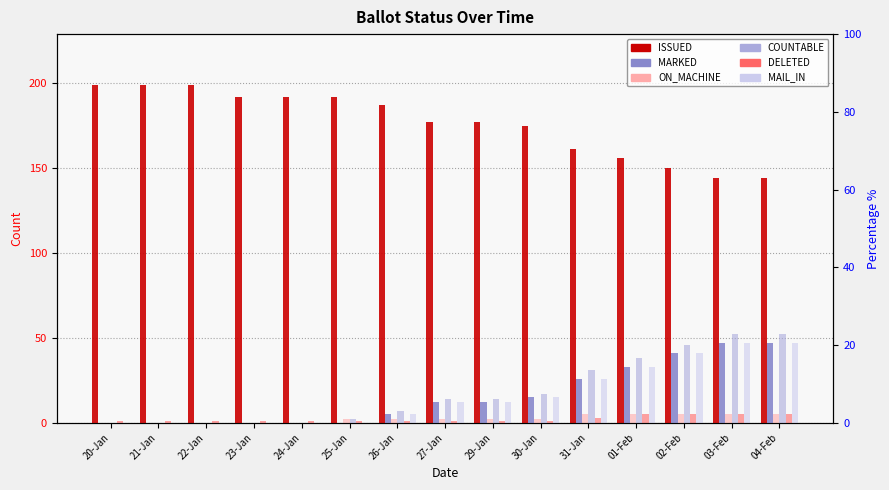

What position from the left is 25-Jan?

6